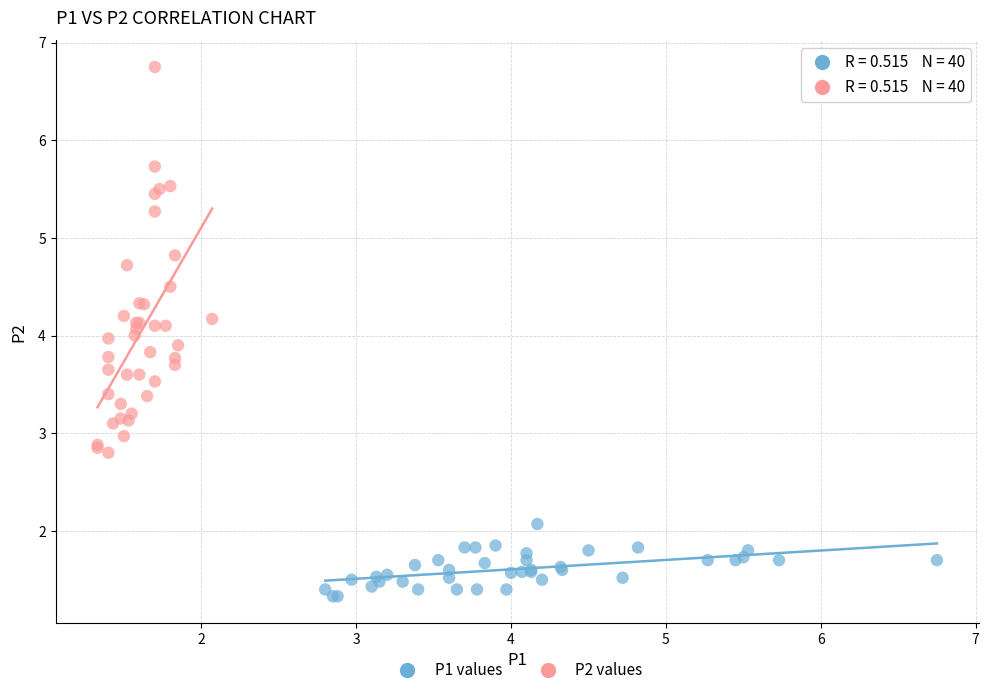

Which series reaches the minimum Y coordinate?

P1 values